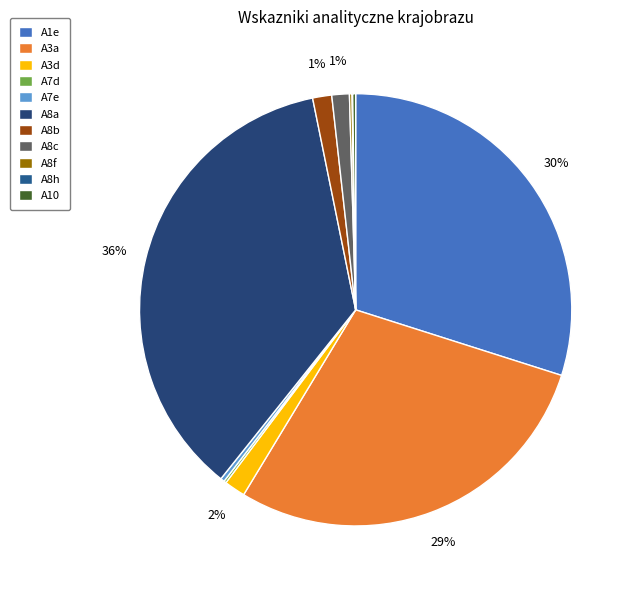

Count the number of slices in the pie.

11